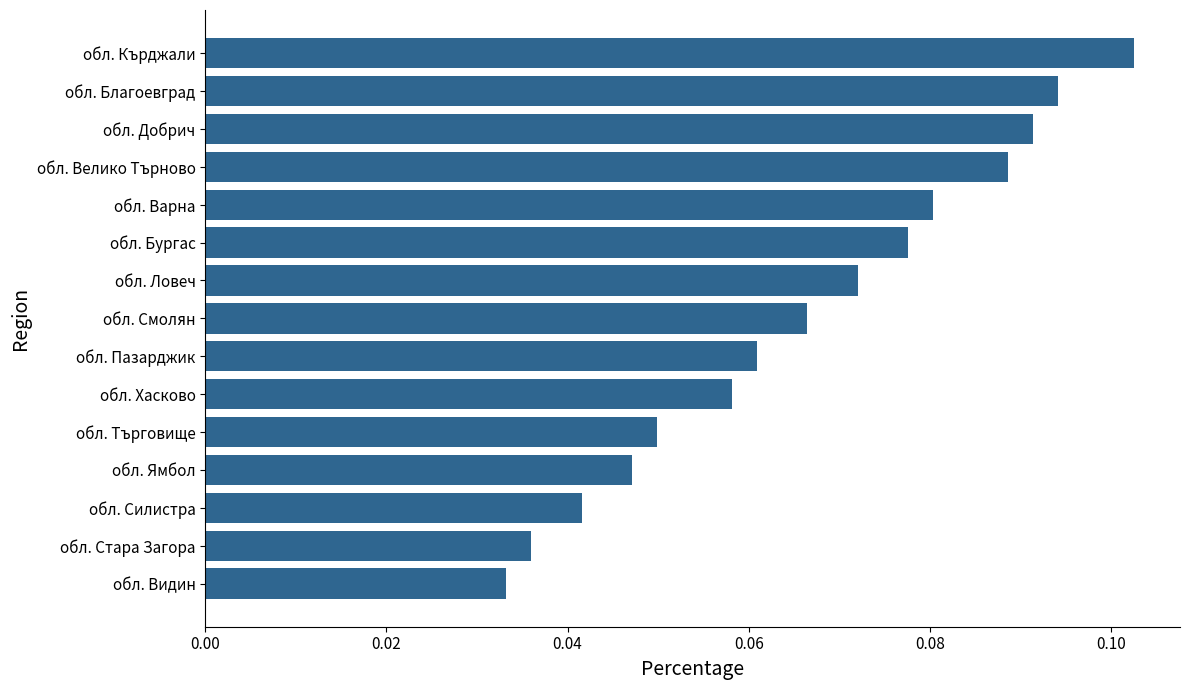

Which label corresponds to the smallest value in the chart?

обл. Видин